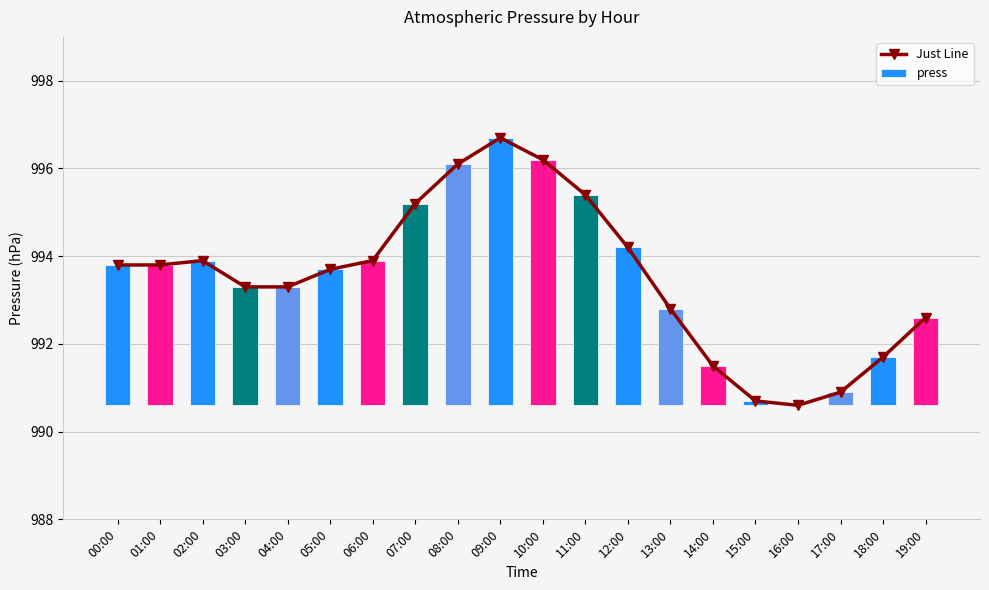

At 18:00, list the series in order from smallest to largest.

press, Just Line